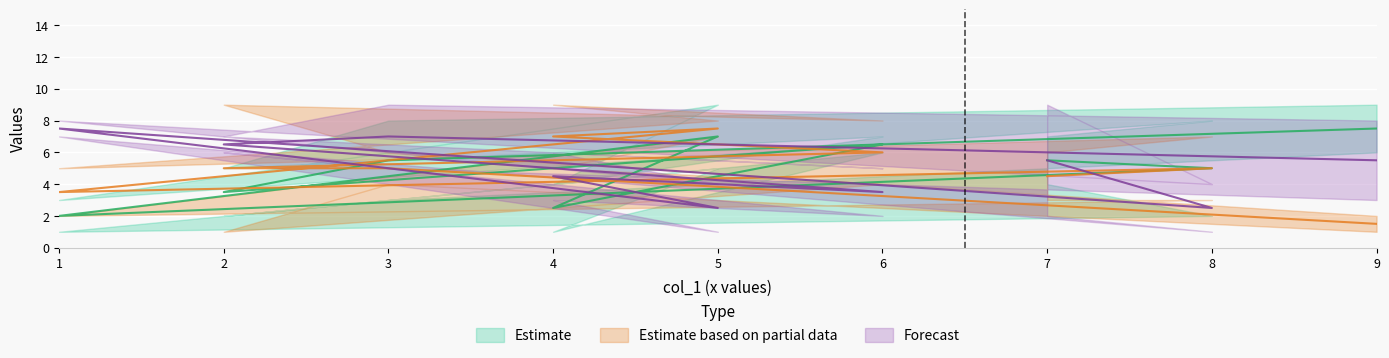

At which category is the sum across all series the highest?

3